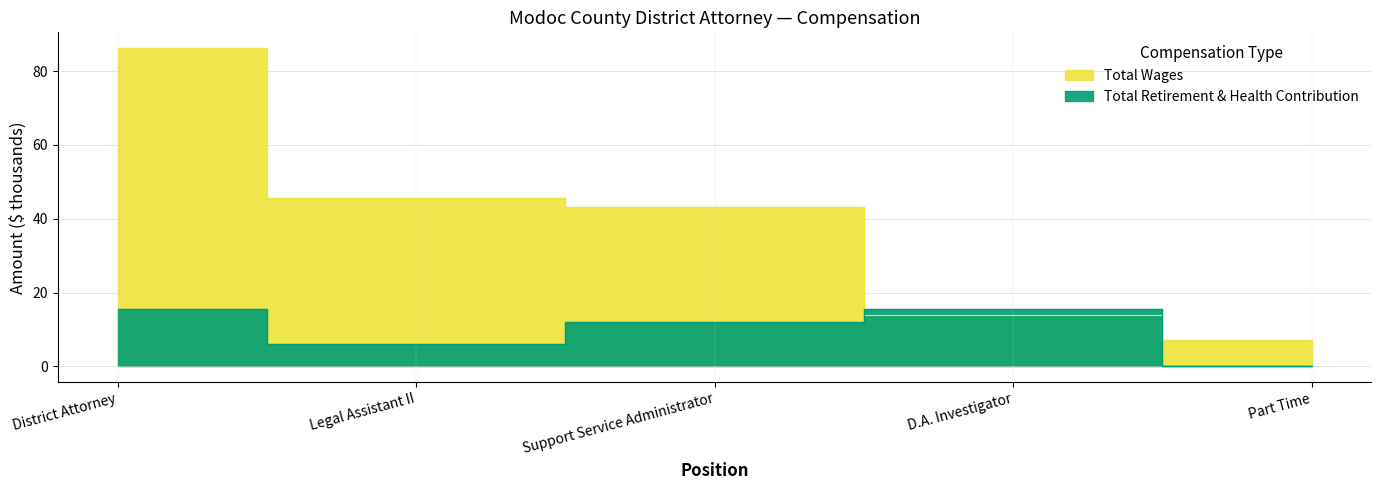

Reading left to right, list all the values displayed in this chart.

Total Wages: District Attorney=86.2	Legal Assistant II=45.5	Support Service Administrator=43.1	D.A. Investigator=14.0	Part Time=7.0
Total Retirement & Health Contribution: District Attorney=15.7	Legal Assistant II=6.0	Support Service Administrator=12.0	D.A. Investigator=15.7	Part Time=0.0